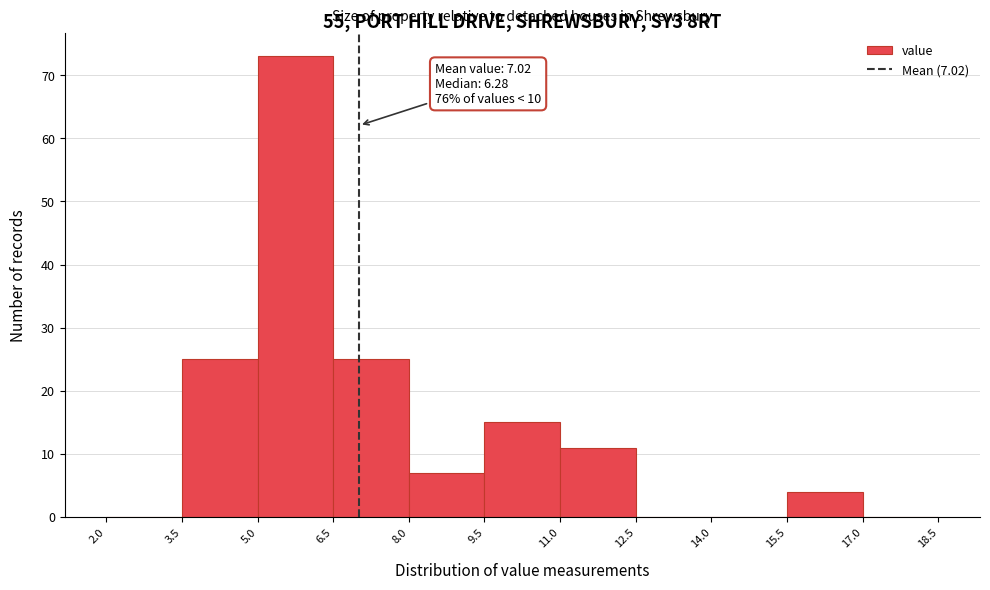

Which range on the x-axis has the tallest bar?

5.0 to 6.5